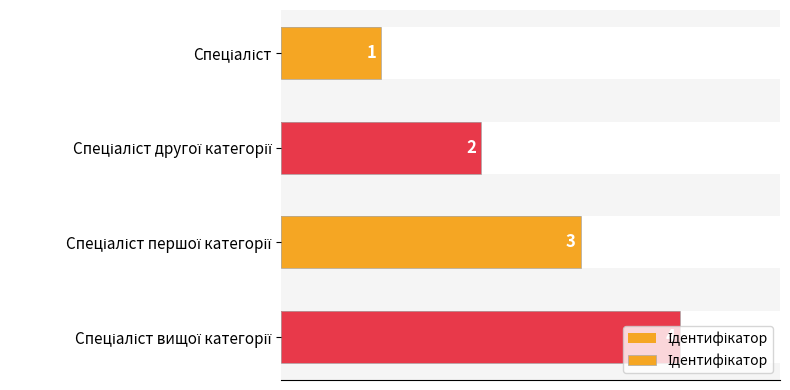

What is the greatest value displayed?

4